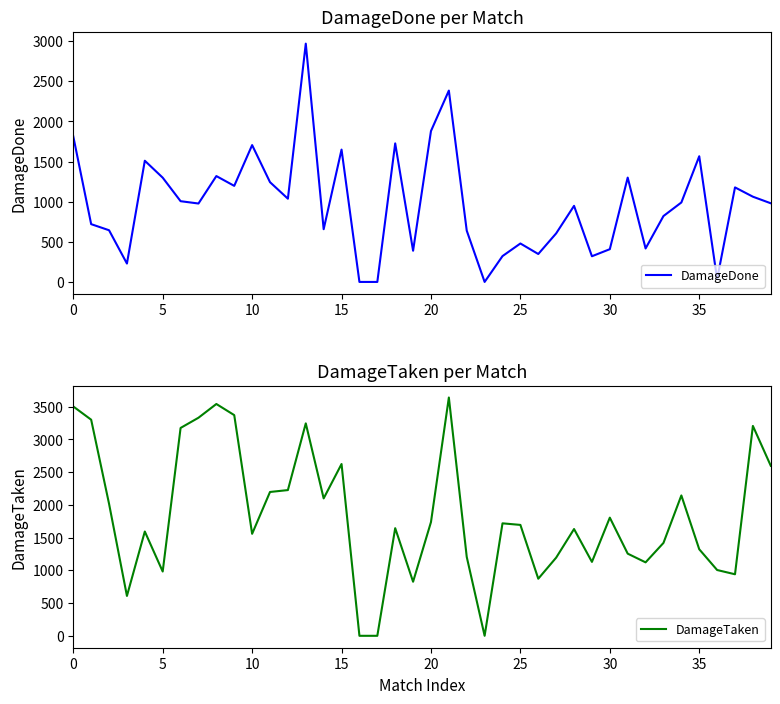

What are all the series names shown in the legend?

DamageDone, DamageTaken